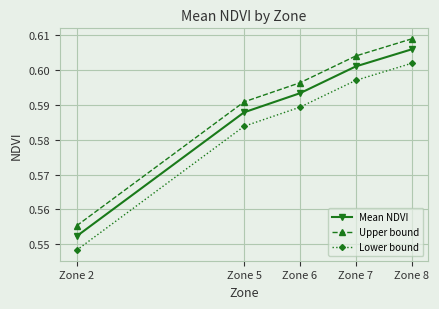

List the series in order of their overall mean, highest first.

Upper bound, Mean NDVI, Lower bound